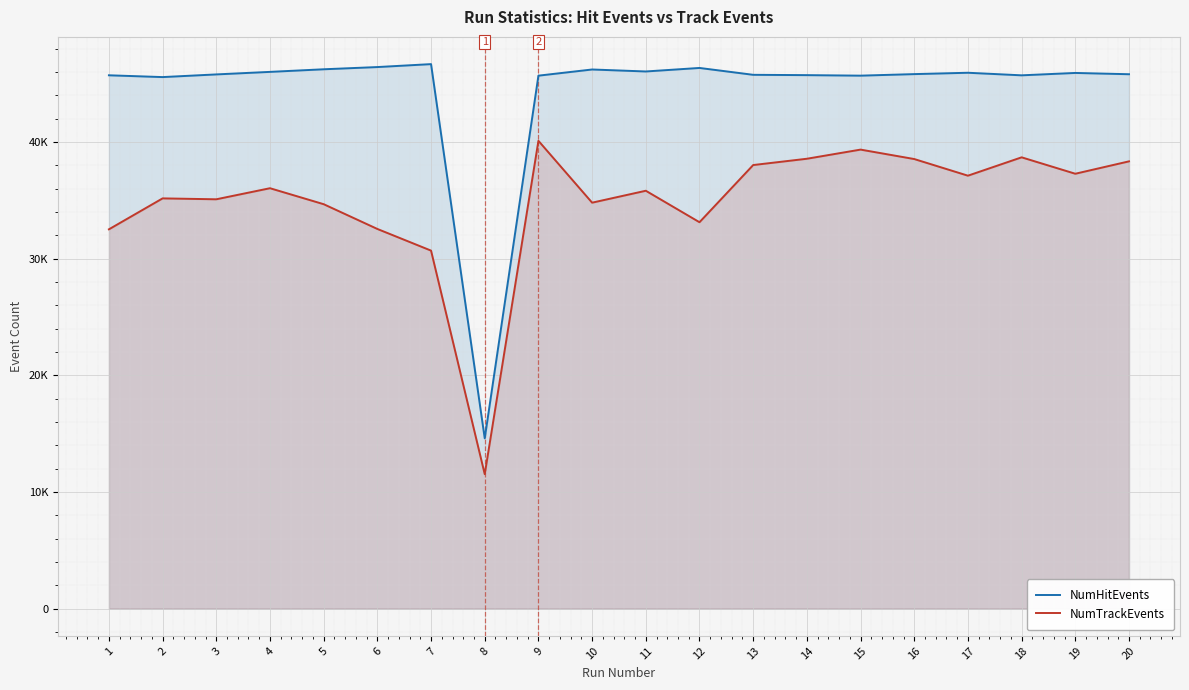

What are all the series names shown in the legend?

NumHitEvents, NumTrackEvents